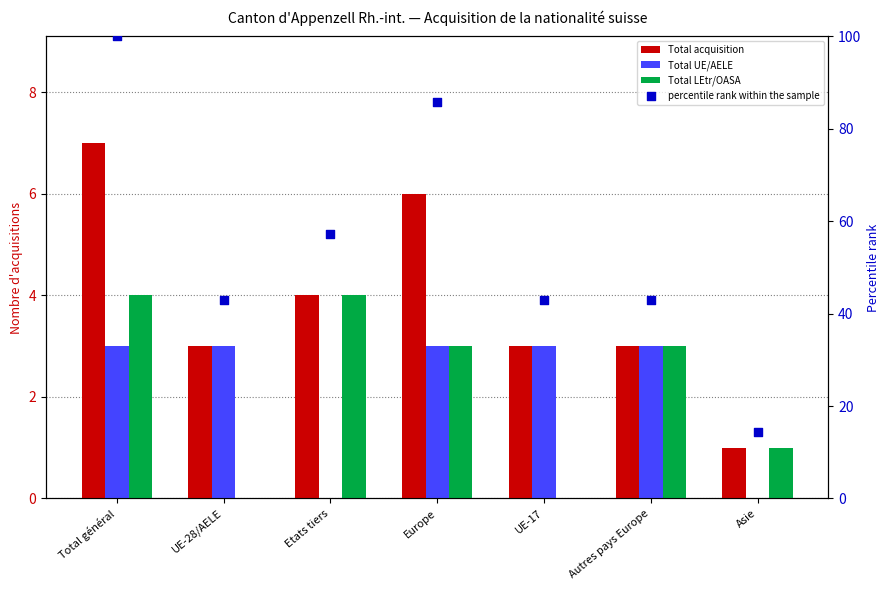

At which category is the sum across all series the highest?

Total général